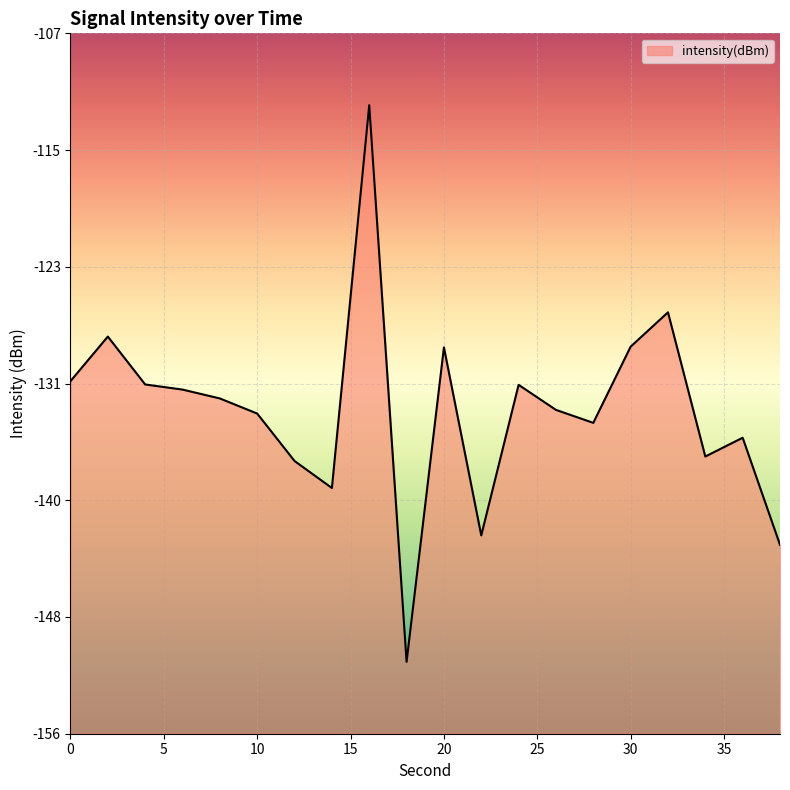

List the labels in order of value, largest first.

16, 32, 2, 30, 20, 0, 4, 24, 6, 8, 26, 10, 28, 36, 34, 12, 14, 22, 38, 18